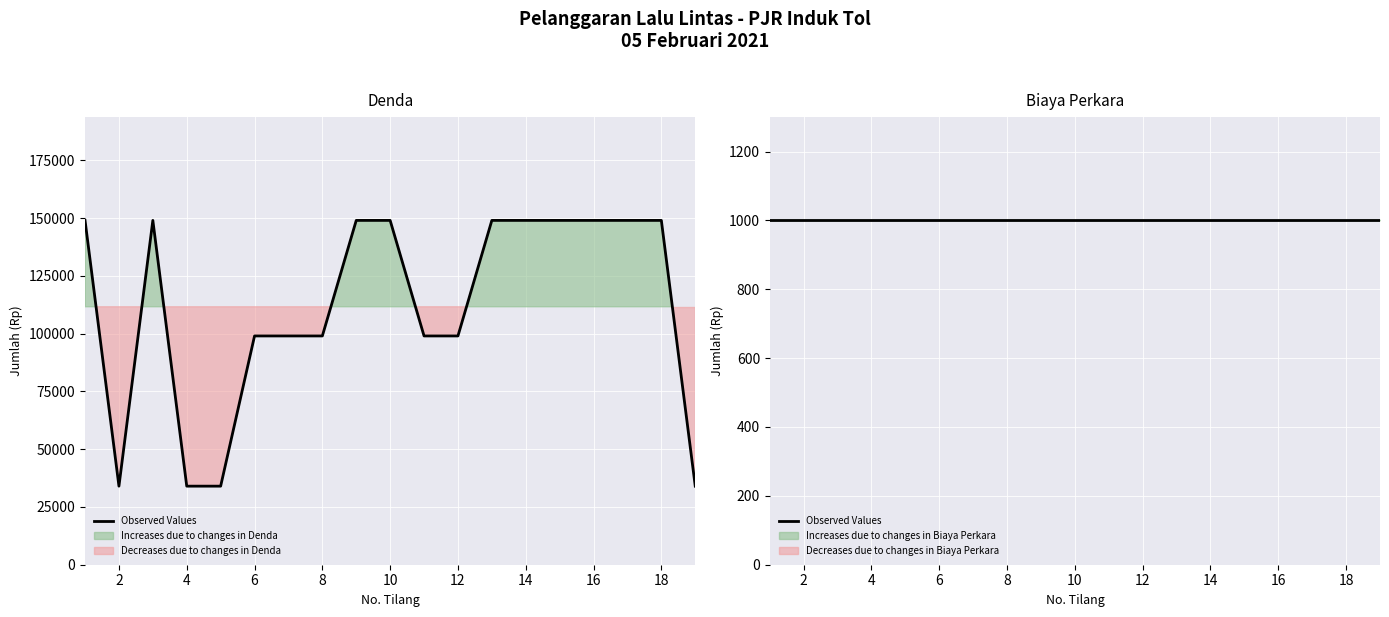

What is the greatest value displayed?

149000